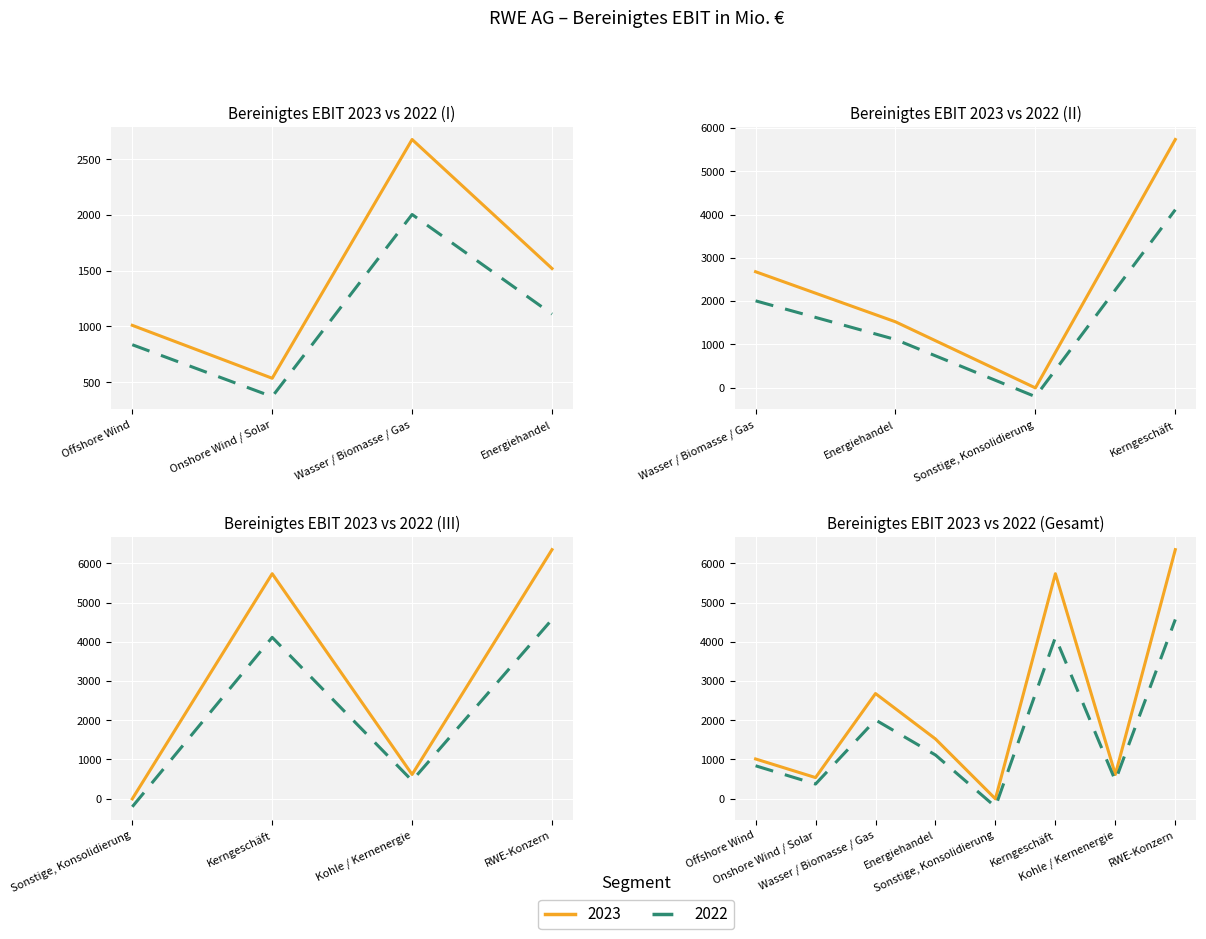

Which label corresponds to the smallest value in the chart?

Sonstige, Konsolidierung